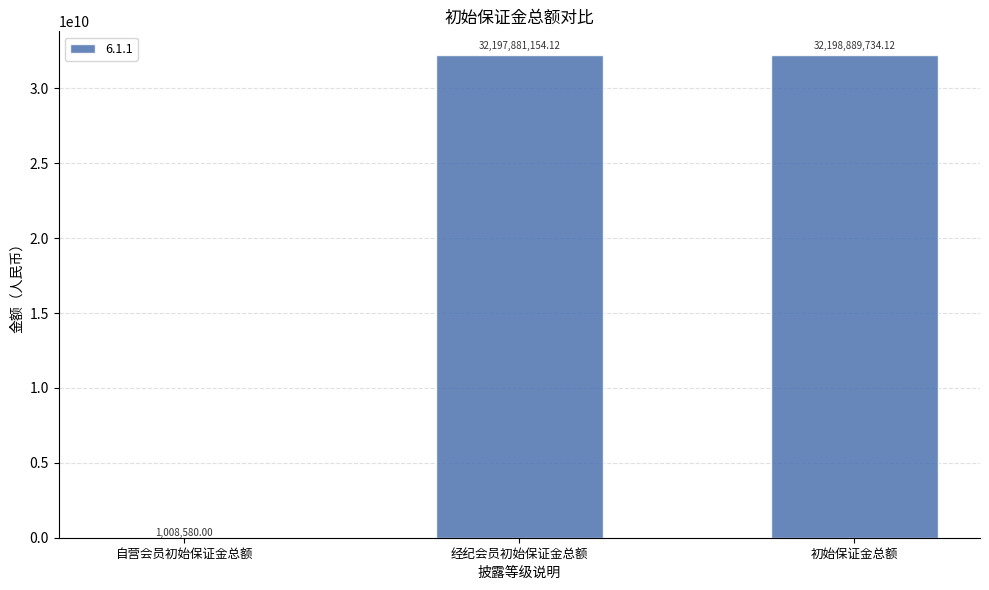

Which label corresponds to the largest value in the chart?

初始保证金总额